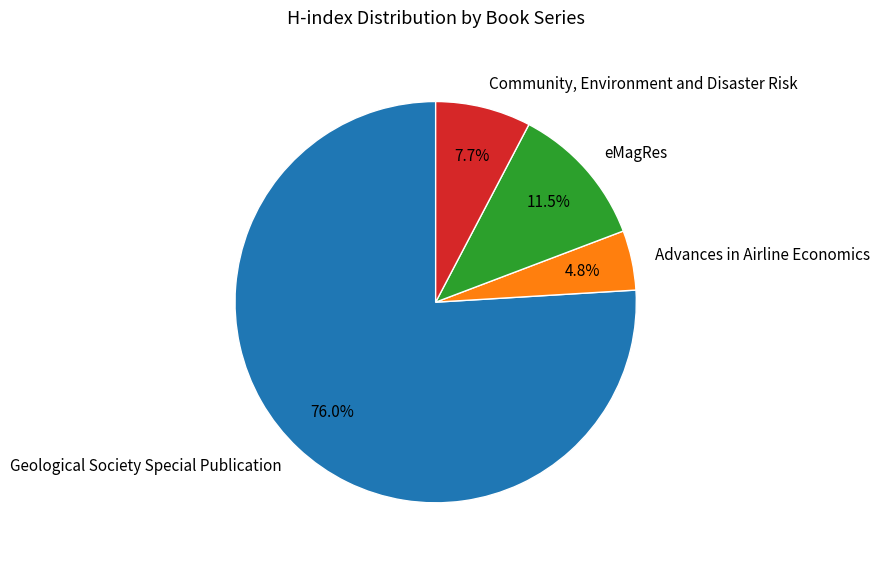

To the nearest percent, what is the combined percentage of Community, Environment and Disaster Risk and eMagRes?

19%